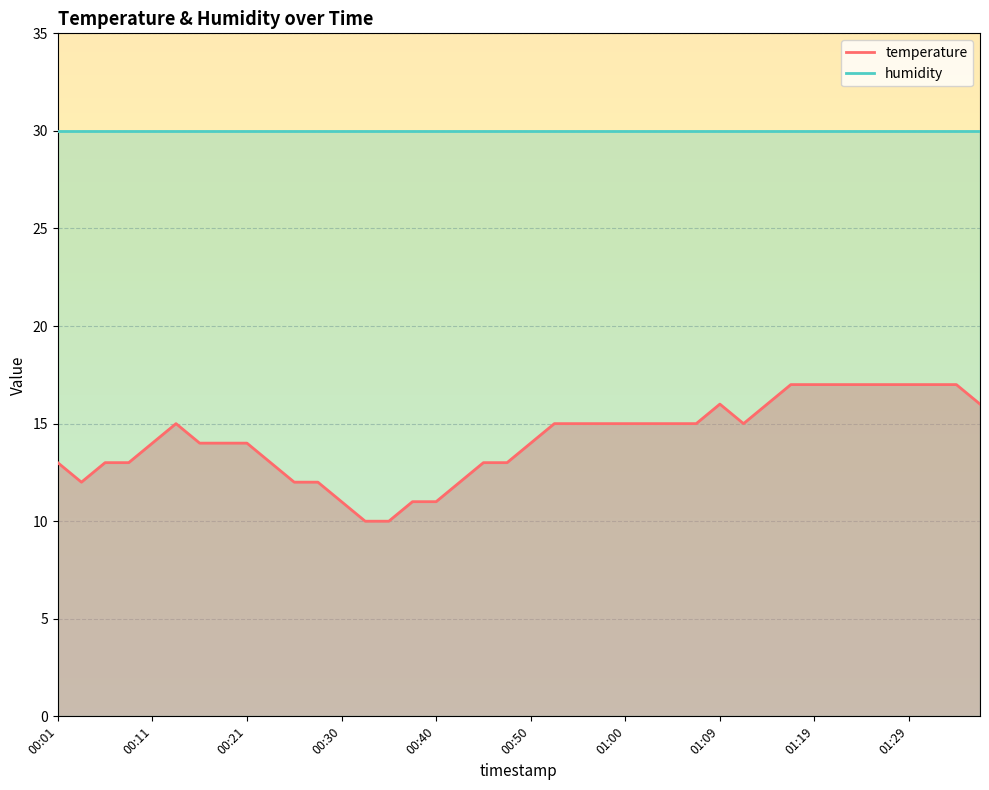

What is the value of the 28th point from the left?

15